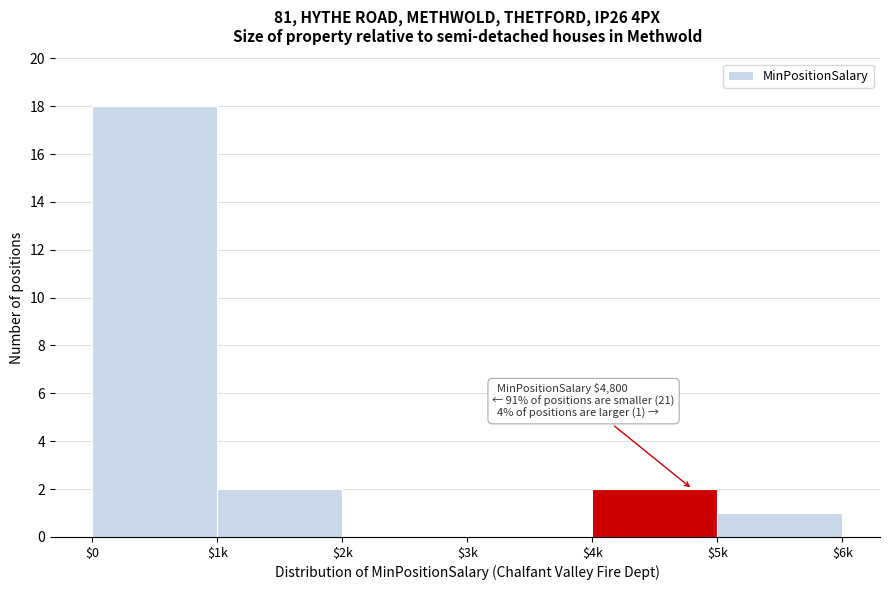

True or false: the data shows 0 at $2k.

True